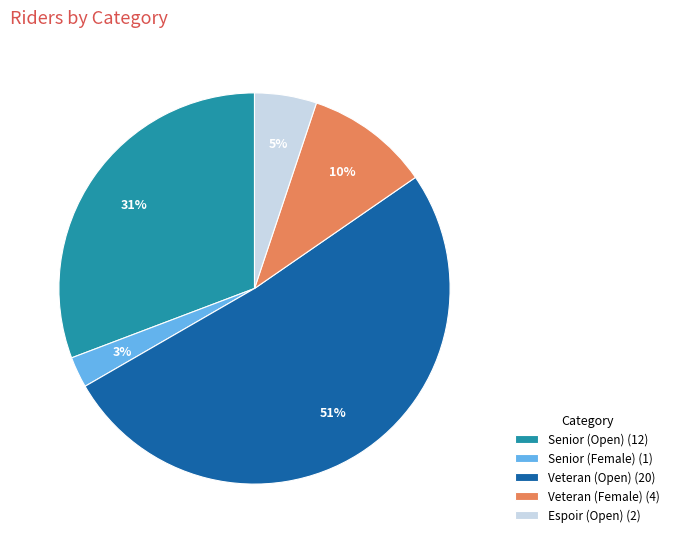

To the nearest percent, what is the average slice percentage?

20%